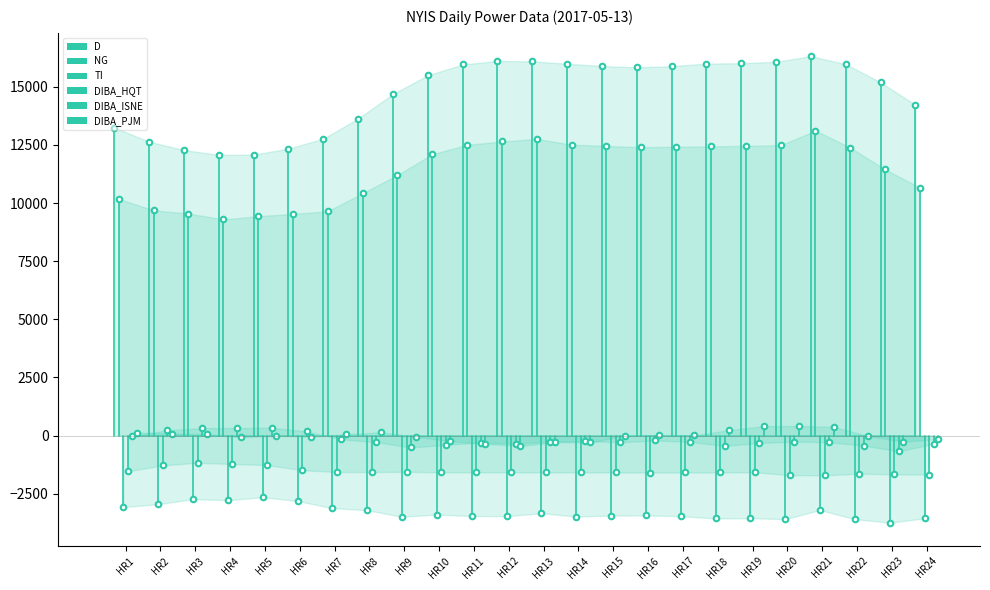

At which label does NG first exceed 12378?

HR11